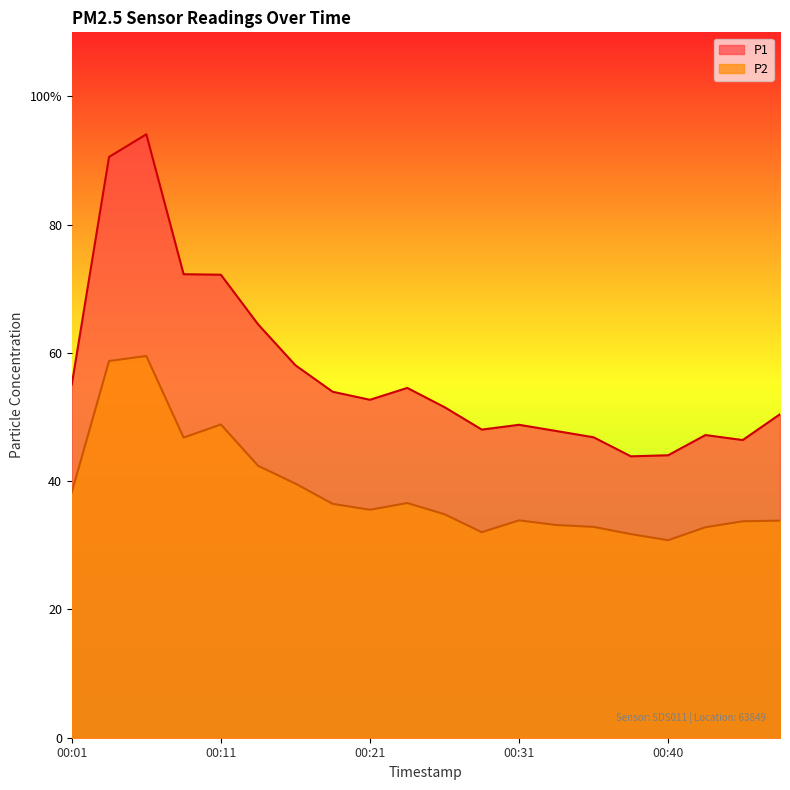

At how many categories does at least one series exceed 47?

16